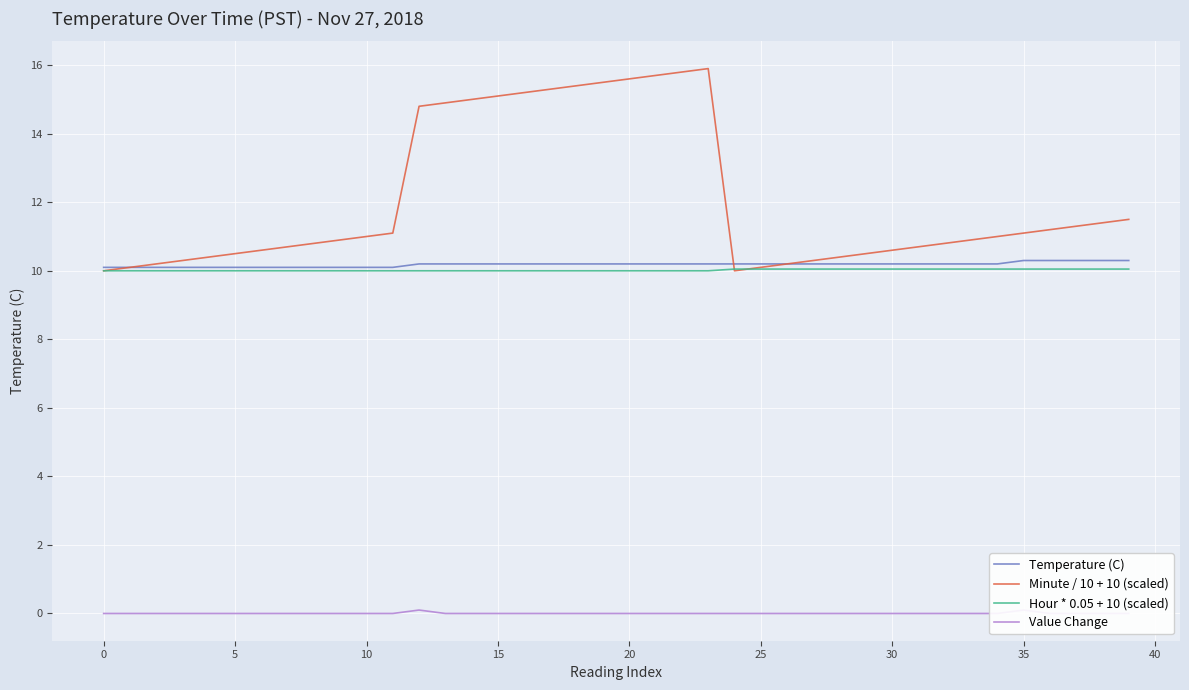

What is the spread (max minus min) of values at 12?

14.7